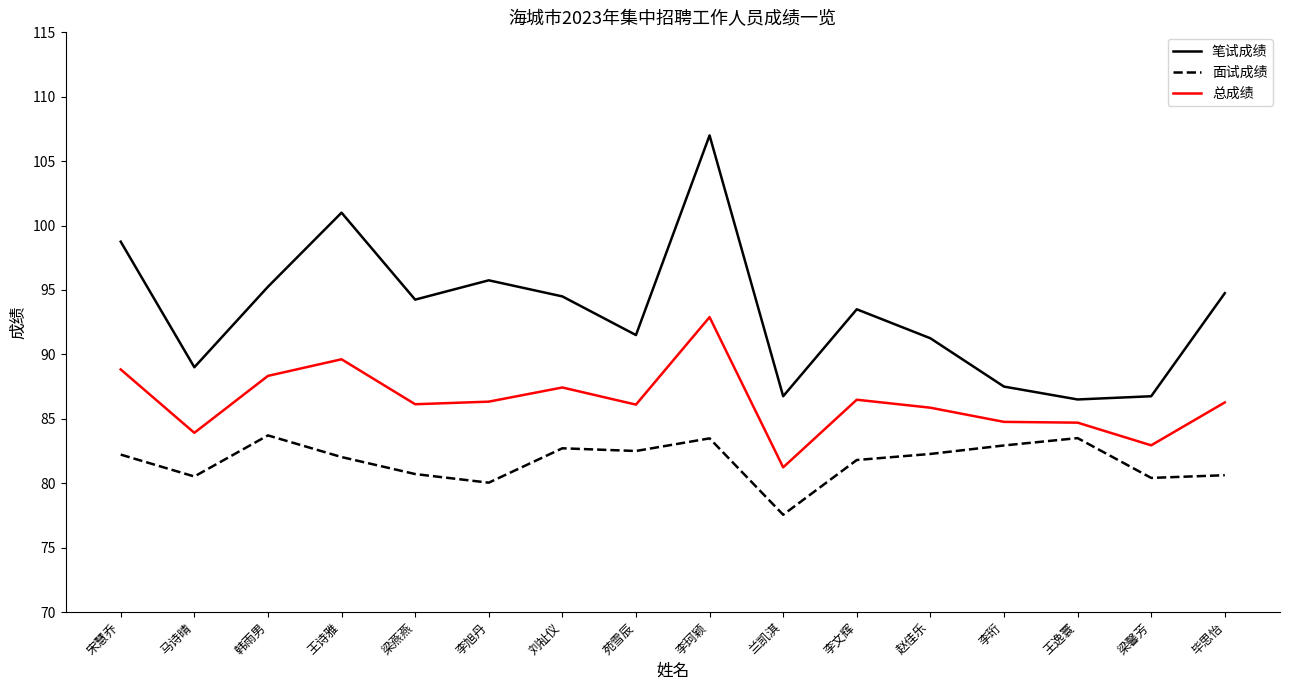

List the series in order of their peak value, lowest first.

面试成绩, 总成绩, 笔试成绩